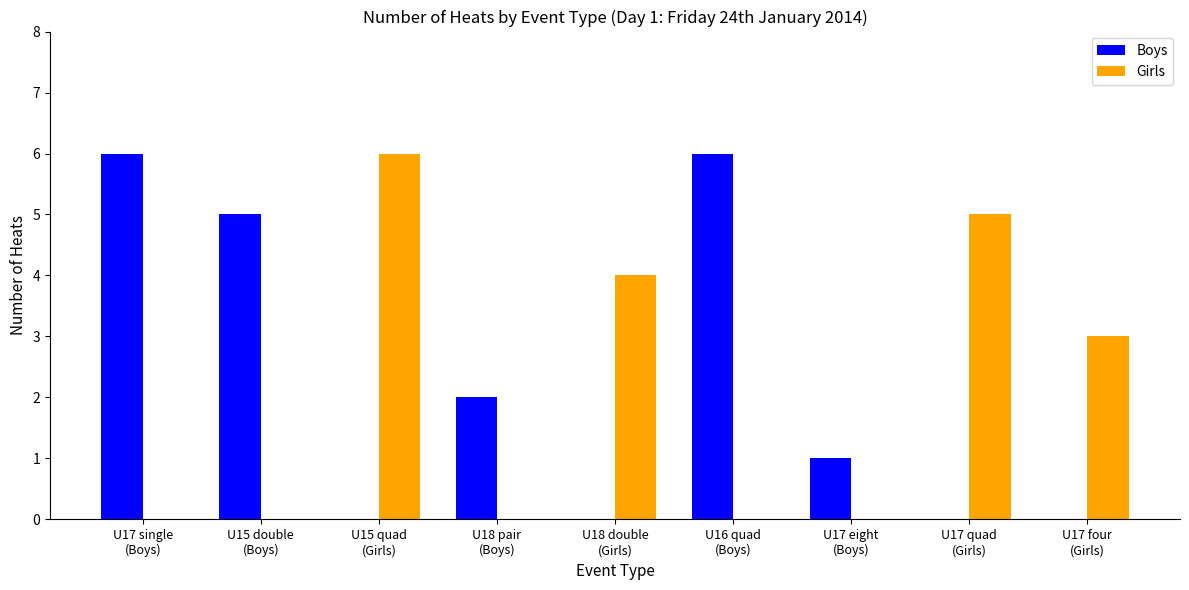

What is the sum of all Boys values?

20